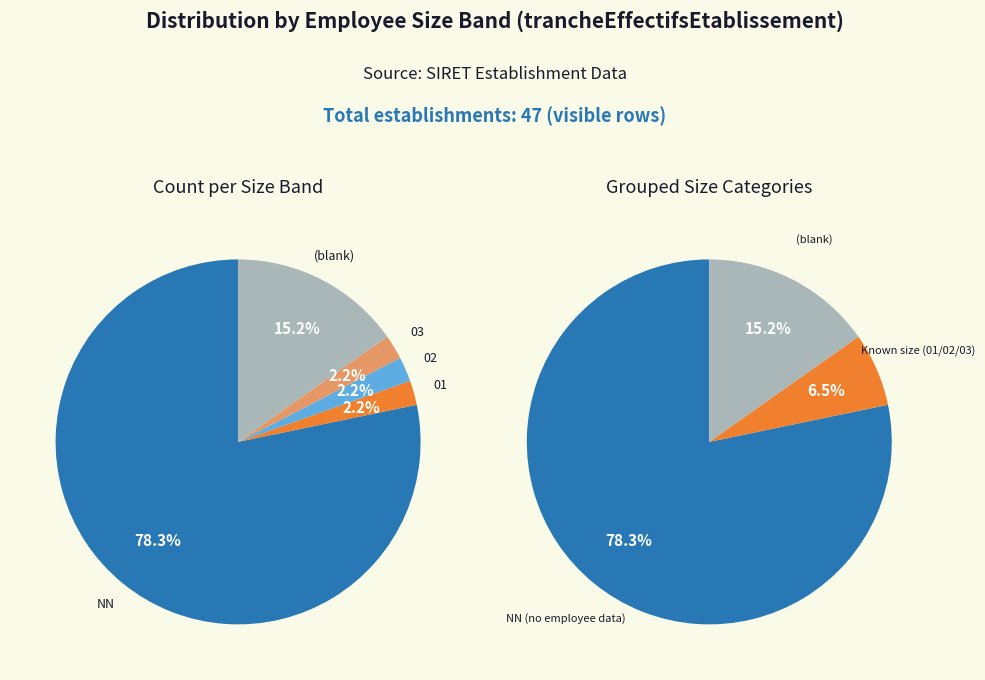

True or false:  accounts for 37% of the total.

False